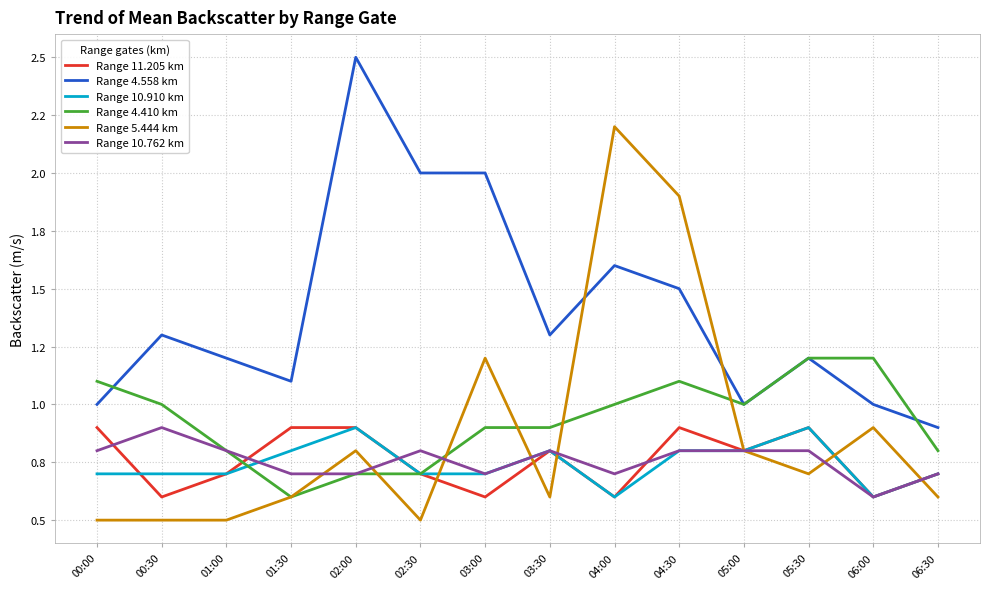

Reading right to left, list all the values displayed in this chart.

Range 11.205 km: 0.7	0.6	0.9	0.8	0.9	0.6	0.8	0.6	0.7	0.9	0.9	0.7	0.6	0.9
Range 4.558 km: 0.9	1.0	1.2	1.0	1.5	1.6	1.3	2.0	2.0	2.5	1.1	1.2	1.3	1.0
Range 10.910 km: 0.7	0.6	0.9	0.8	0.8	0.6	0.8	0.7	0.7	0.9	0.8	0.7	0.7	0.7
Range 4.410 km: 0.8	1.2	1.2	1.0	1.1	1.0	0.9	0.9	0.7	0.7	0.6	0.8	1.0	1.1
Range 5.444 km: 0.6	0.9	0.7	0.8	1.9	2.2	0.6	1.2	0.5	0.8	0.6	0.5	0.5	0.5
Range 10.762 km: 0.7	0.6	0.8	0.8	0.8	0.7	0.8	0.7	0.8	0.7	0.7	0.8	0.9	0.8